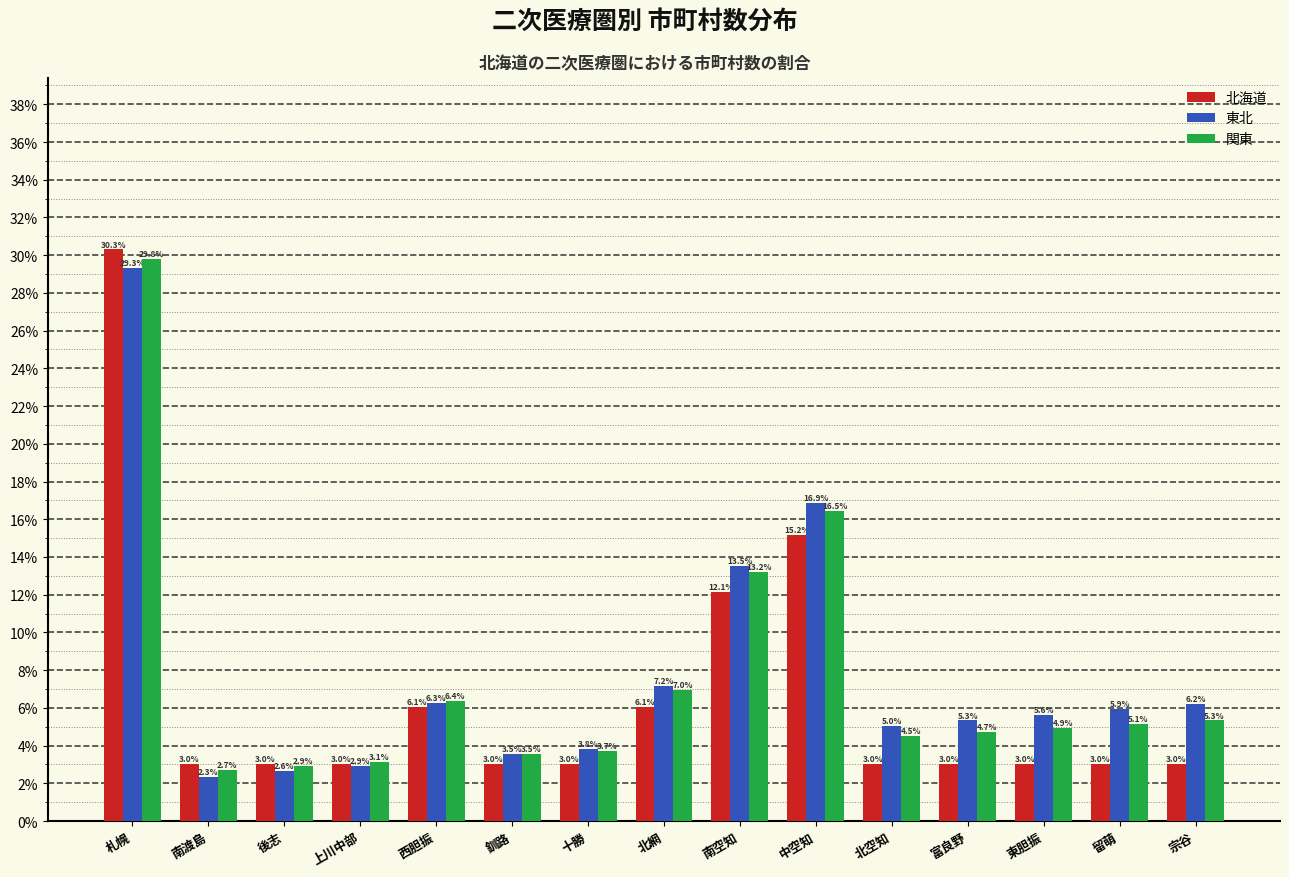

What is the minimum value shown in the chart?

2.3